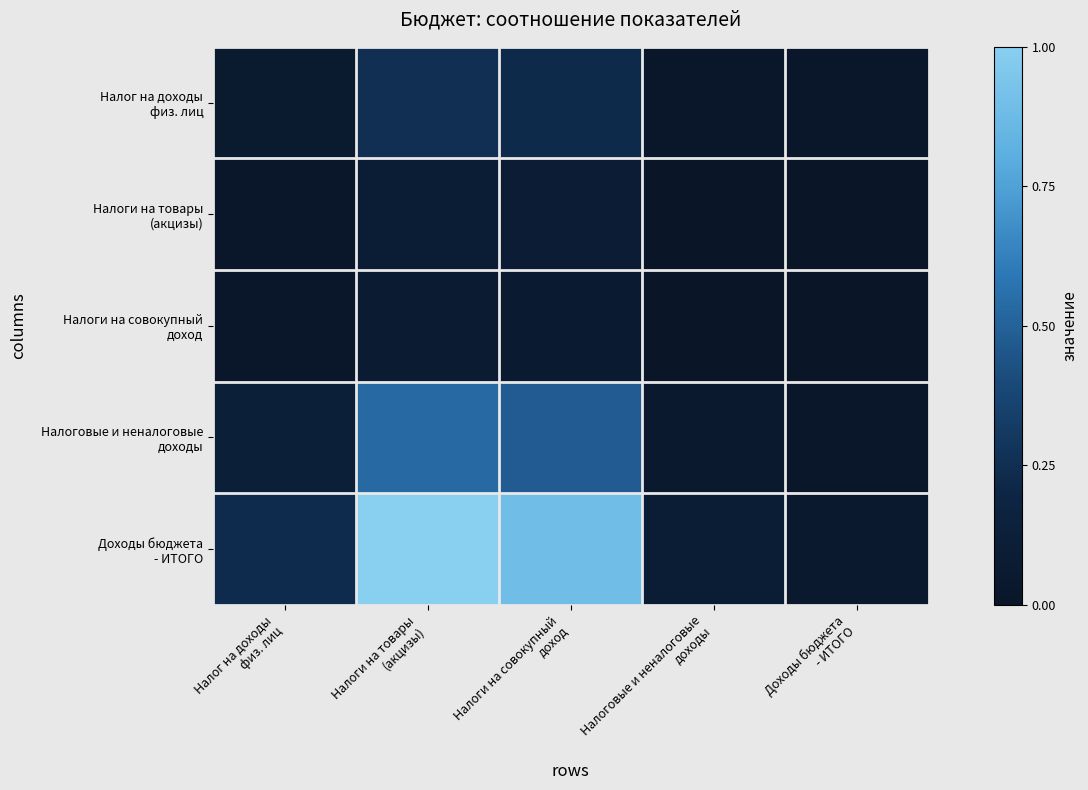

What is the sum of the Налоги на совокупный доход values at Налоговые и неналоговые доходы and Налоги на товары (акцизы)?

0.1